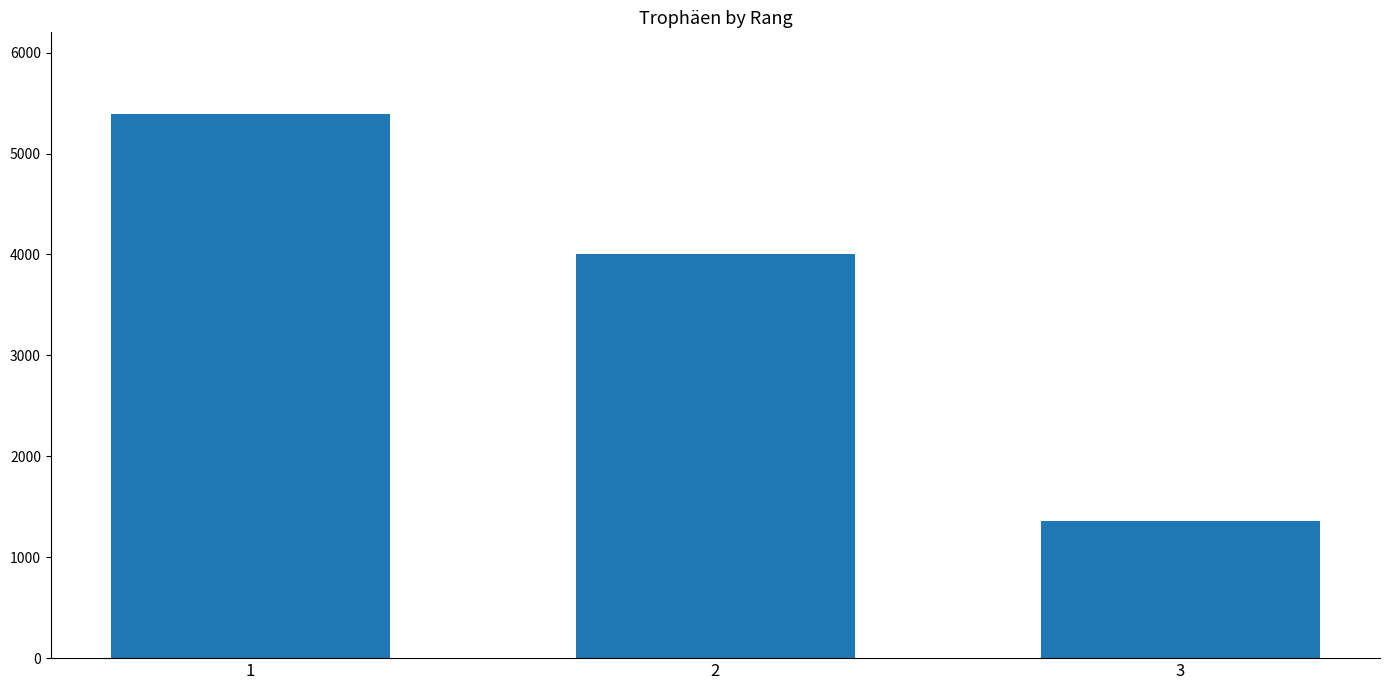

What is the sum of all values?

10747